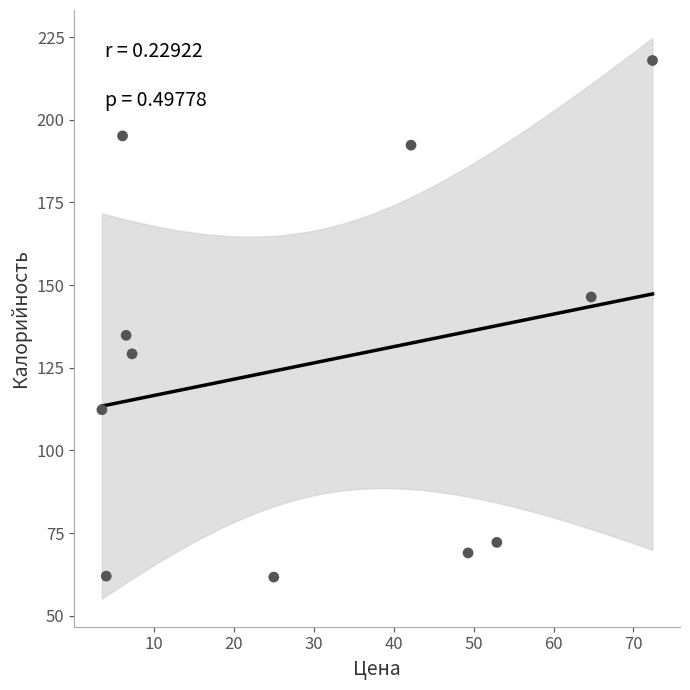

What Y value in the scatter plot is closest to 139?

134.8